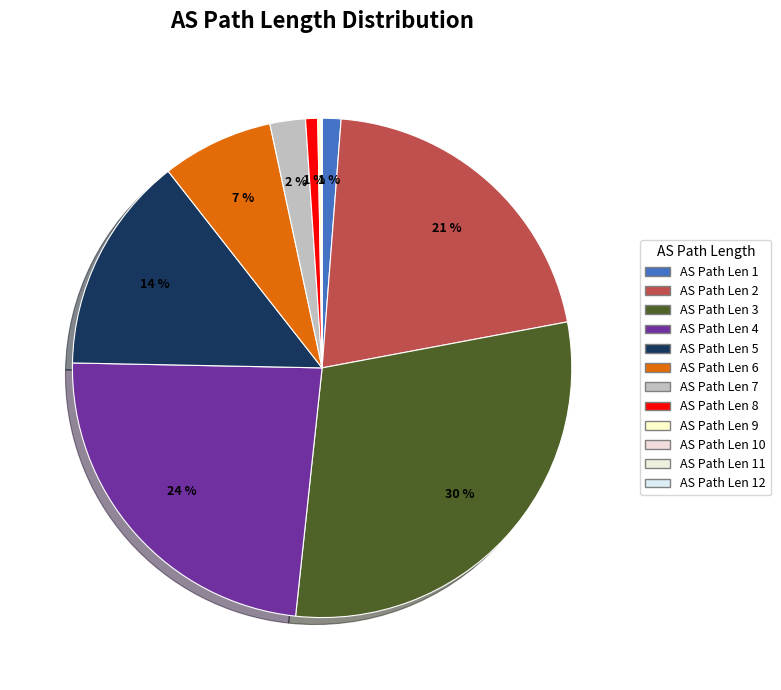

Rank the categories by value from highest to lowest.

3, 4, 2, 5, 6, 7, 1, 8, 9, 10, 11, 12